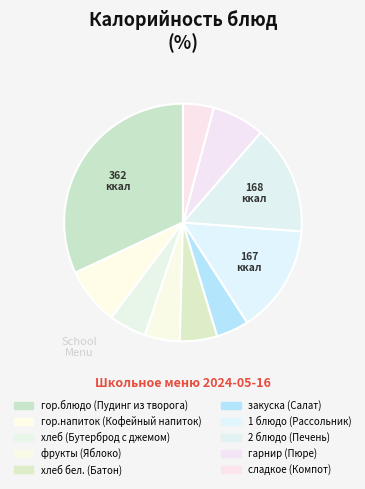

What is the change in value from 1 блюдо (Рассольник) to гарнир (Пюре)?

-85.7